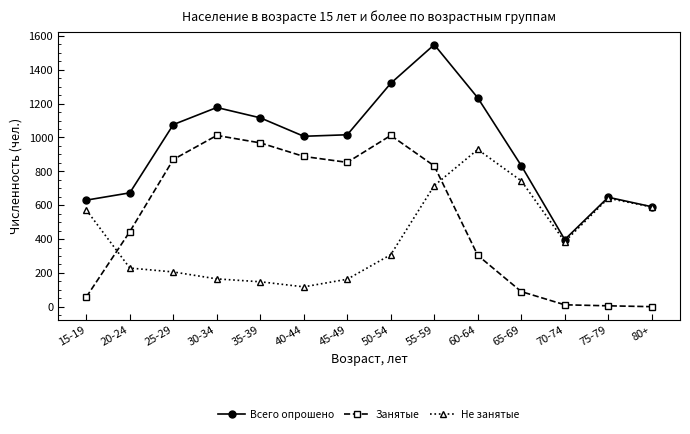

What value does the Всего опрошено series have at 80+, to the nearest 10?

590